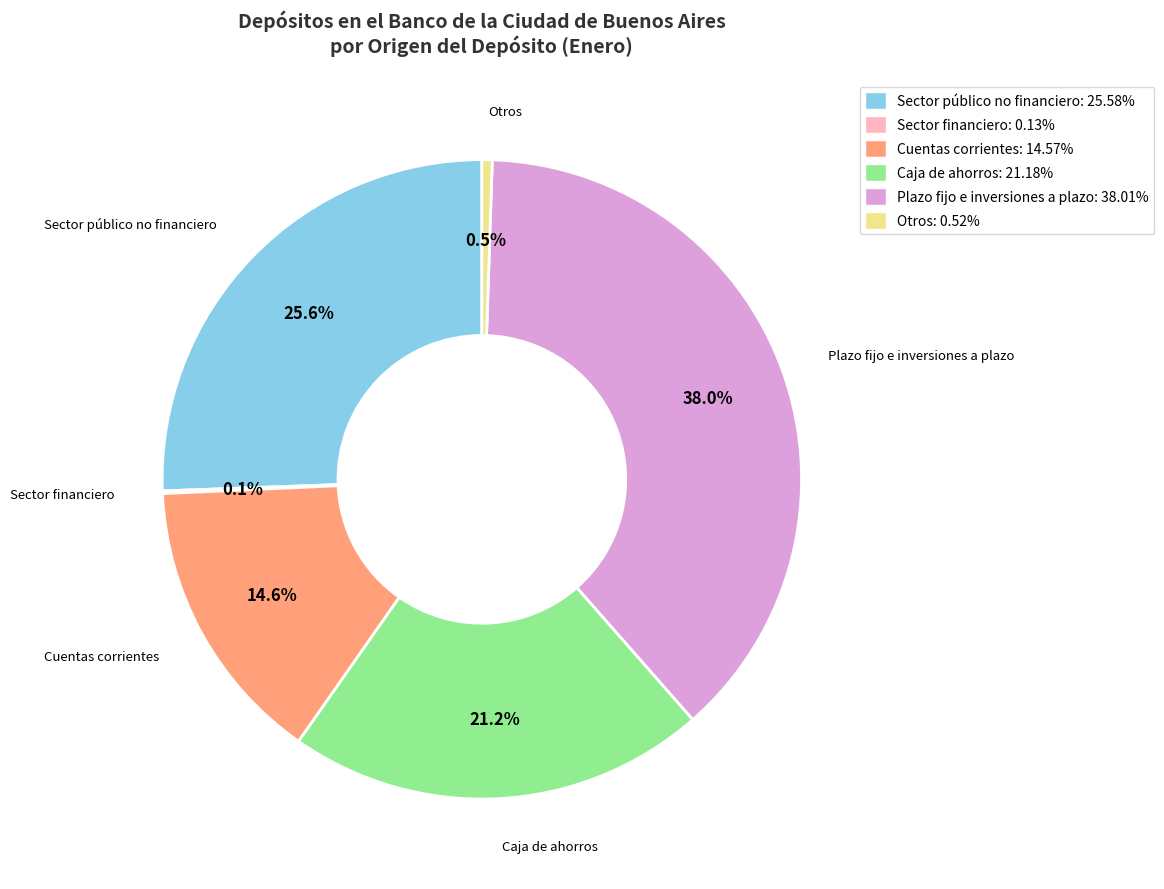

How much of the chart is everything except Plazo fijo e inversiones a plazo?

62.0%